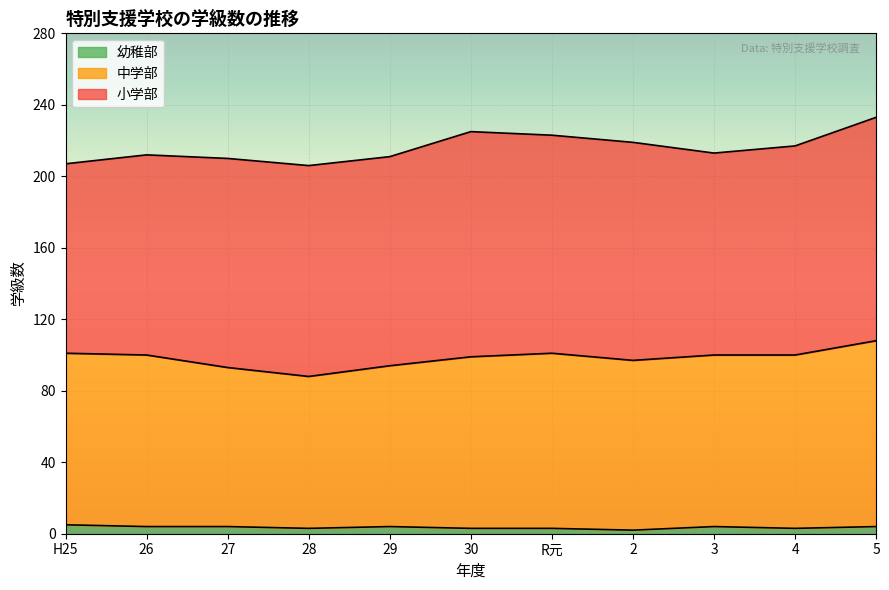

True or false: 中学部 has more than 0 interior local peaks.

True